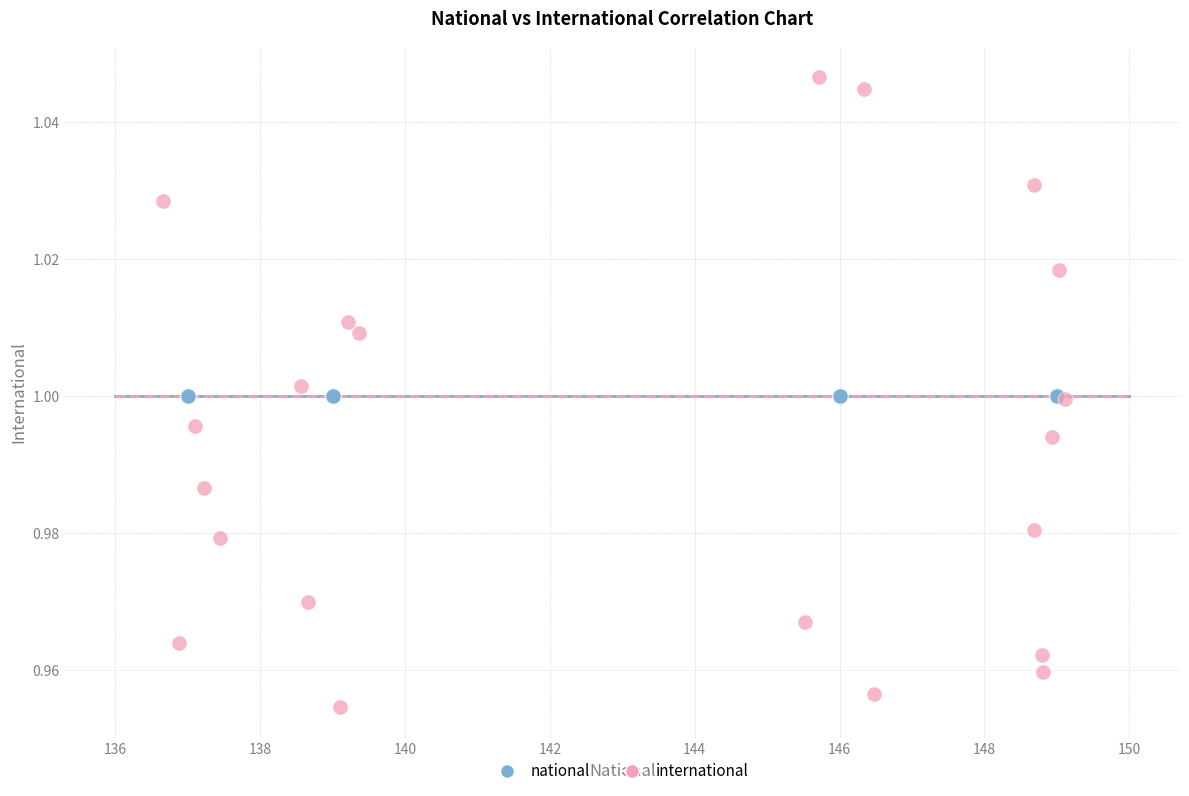

Which series reaches the minimum Y coordinate?

international